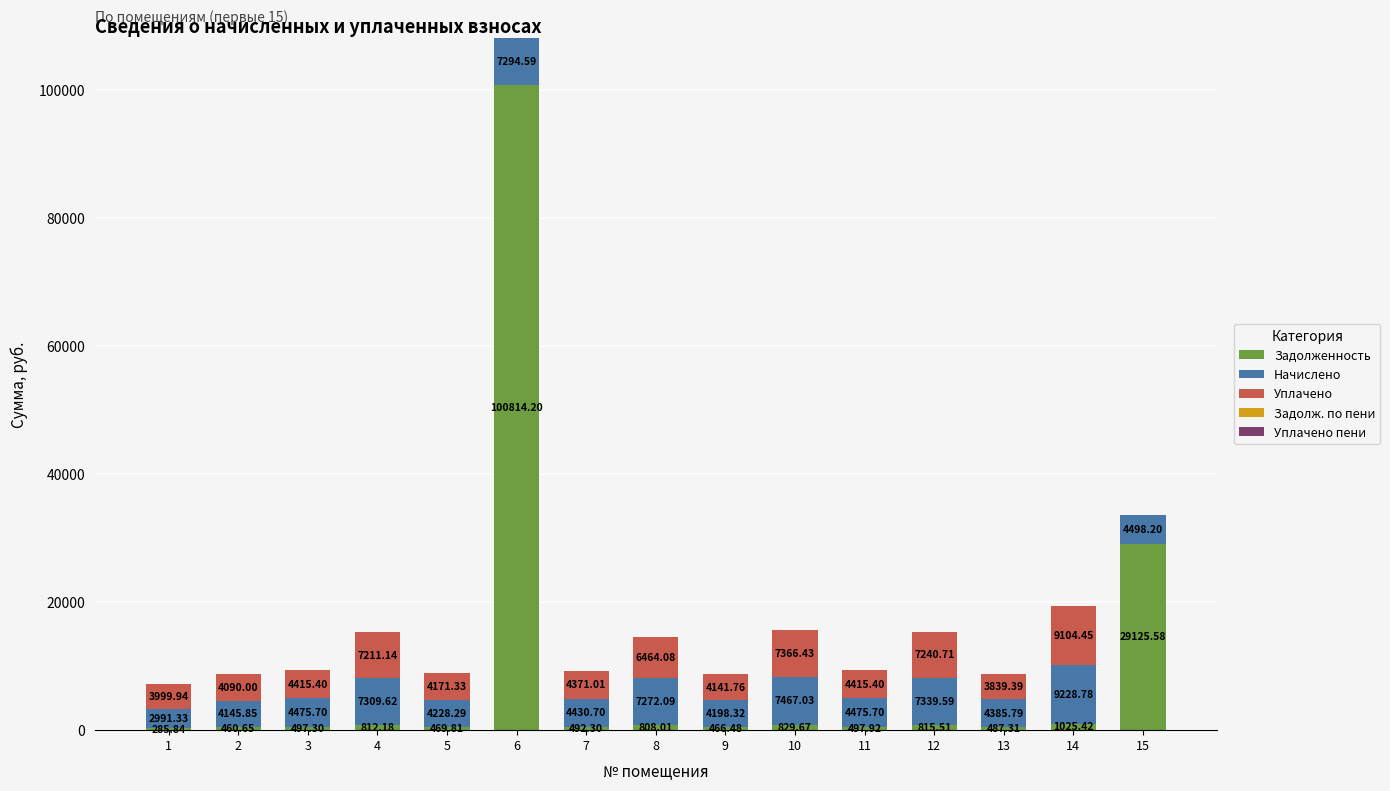

At which category is the sum across all series the highest?

6